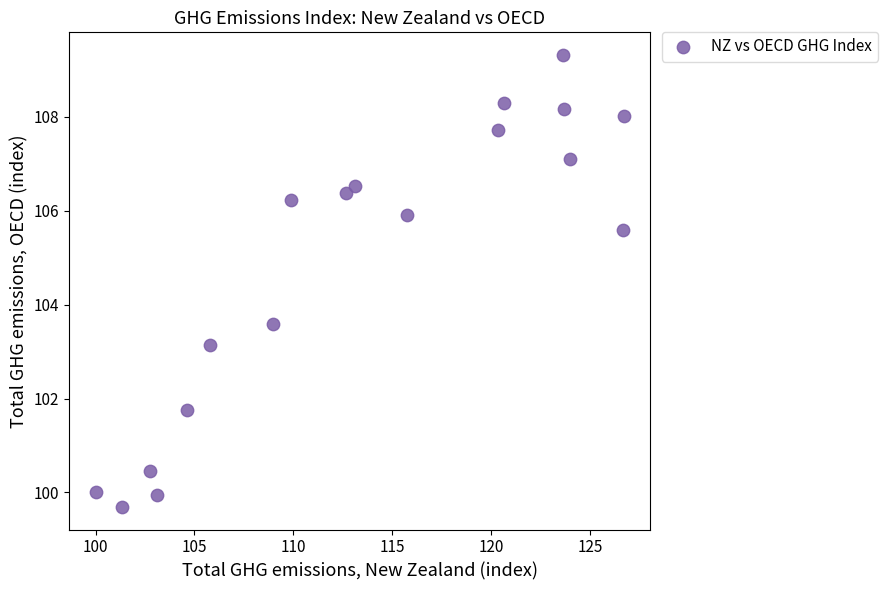

What Y value in the scatter plot is closest to 104?

103.6